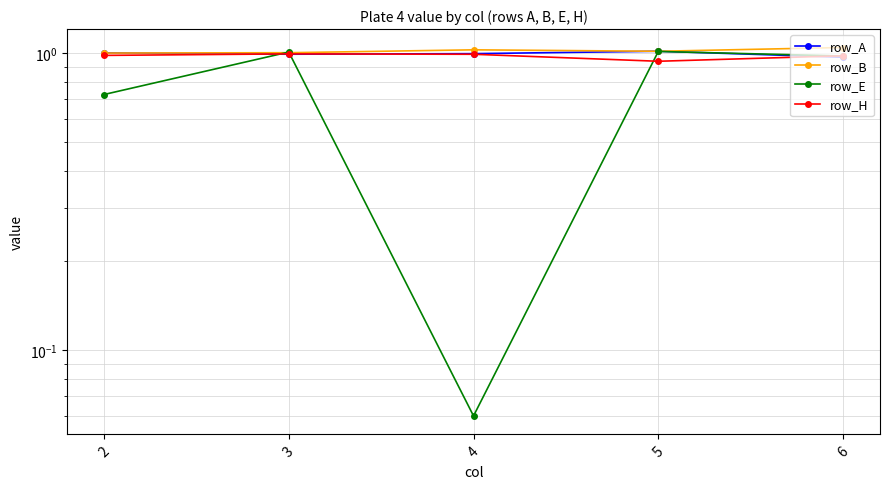

Count the number of categories in the chart.

5